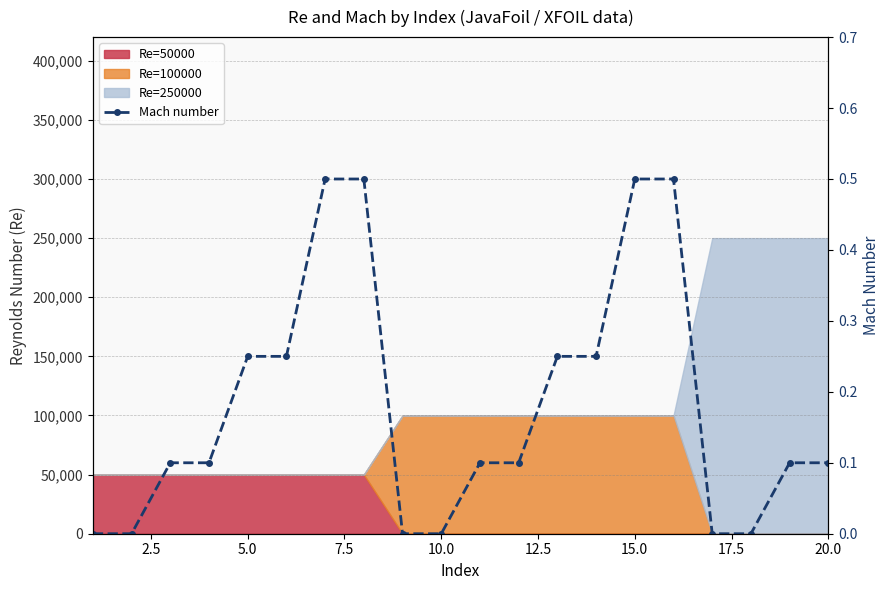

True or false: there are more than 1 points higher than both neighbors.

False